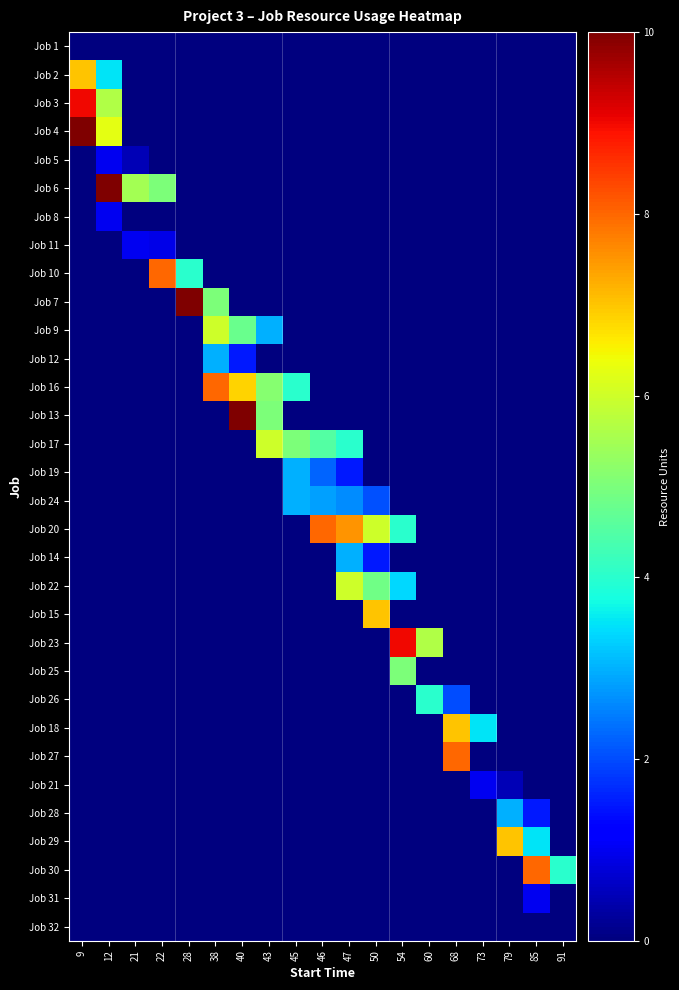

At which category is the sum across all series the highest?

12